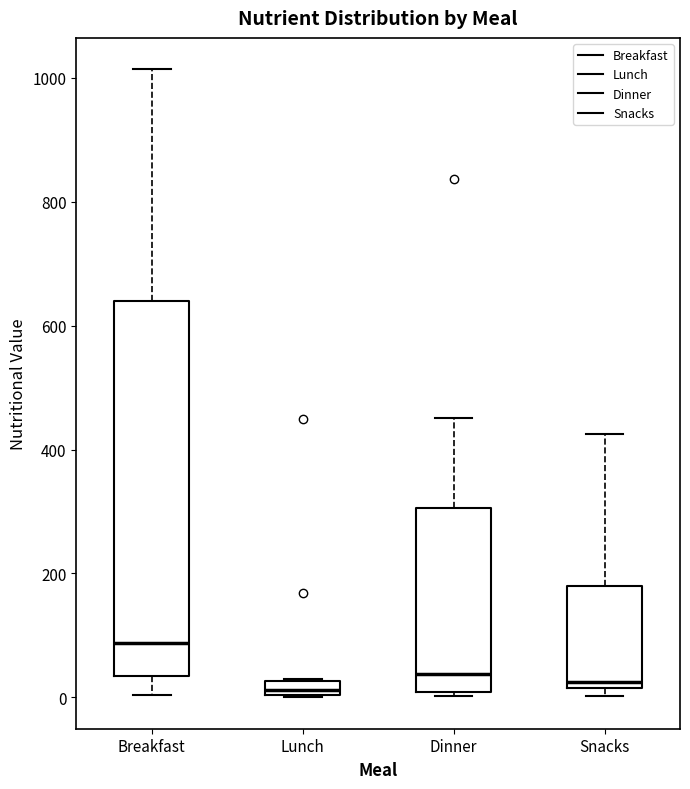

Where is the lower edge of the box for Snacks on the y-axis? The values are not printed on the chart, so give them approximately, as read against the axis.

20